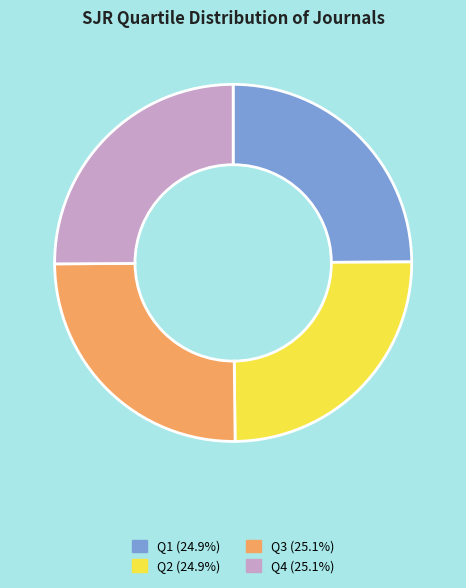

Approximately how many times larger is the value at Q4 compared to Q3?

1.0